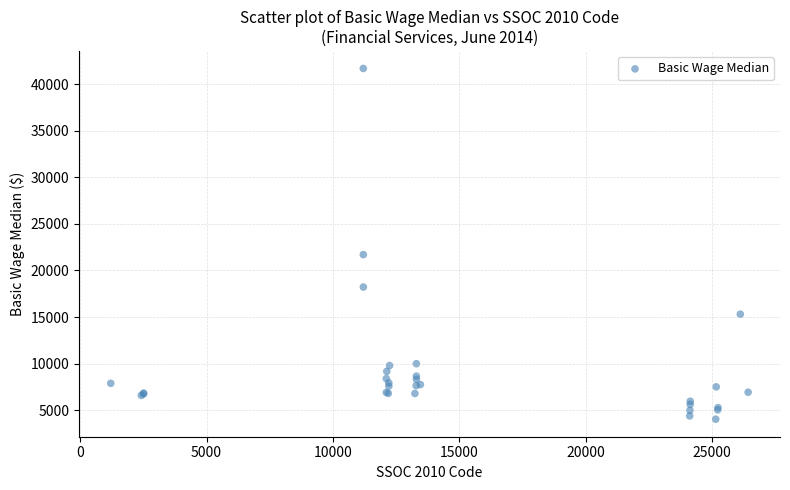

What Y value in the scatter plot is closest to 22858?

21700